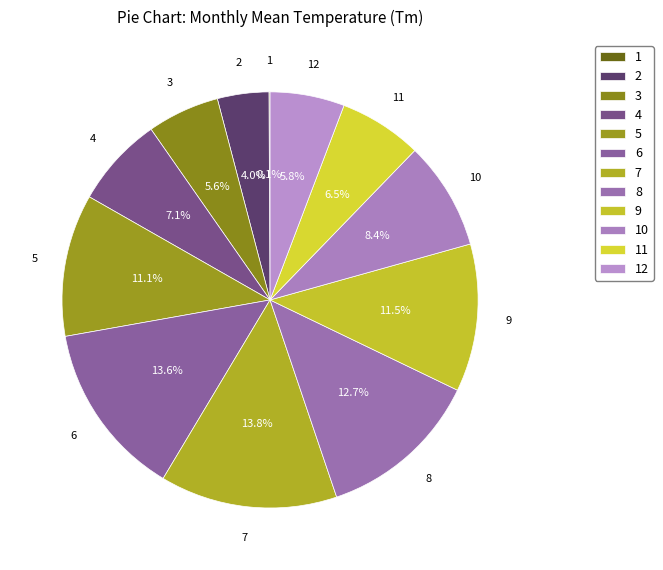

What is the ratio of the value at 3 to the value at 5?

0.5